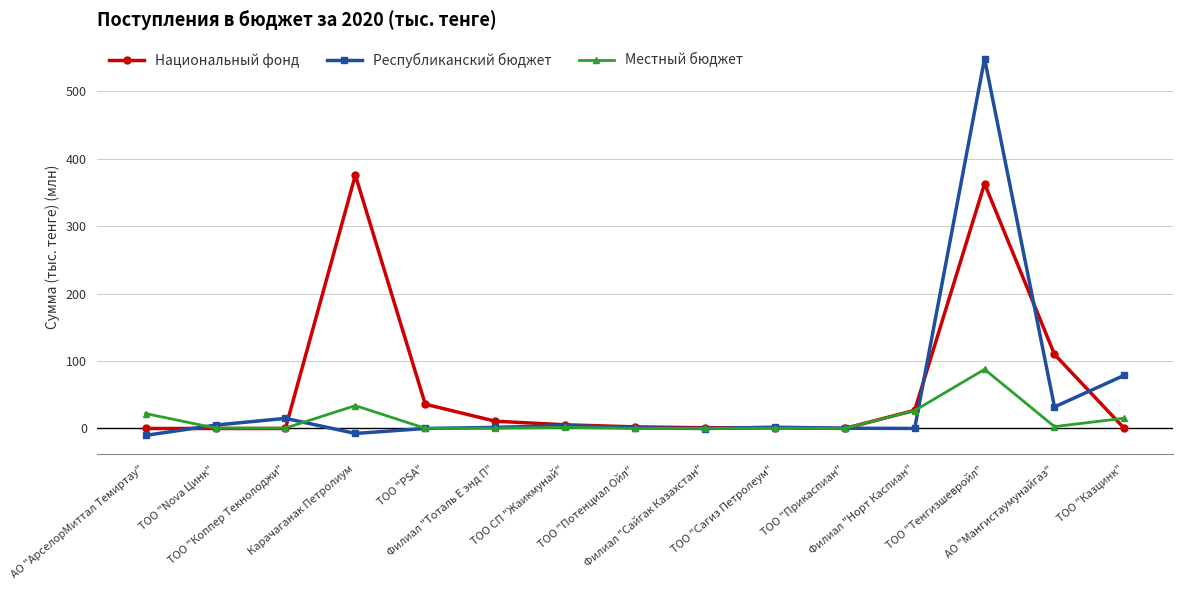

True or false: Республиканский бюджет has more than 0 points higher than both neighbors.

True